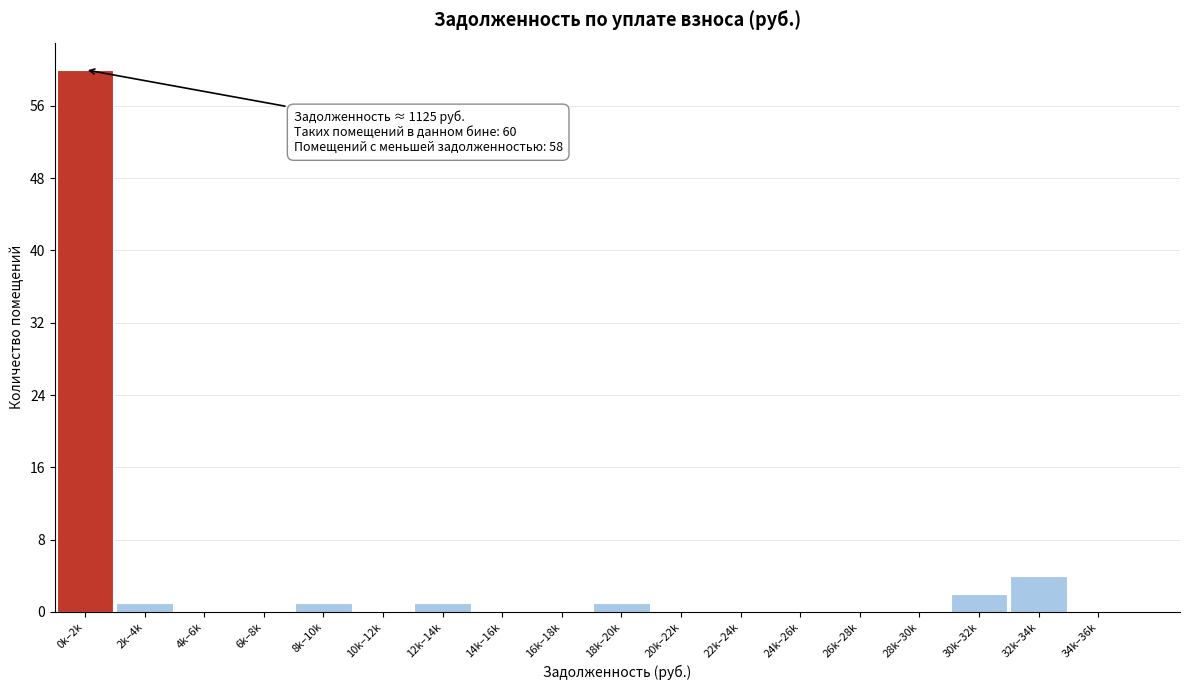

Reading right to left, extract all data points from this chart.

34k–36k=0	32k–34k=4	30k–32k=2	28k–30k=0	26k–28k=0	24k–26k=0	22k–24k=0	20k–22k=0	18k–20k=1	16k–18k=0	14k–16k=0	12k–14k=1	10k–12k=0	8k–10k=1	6k–8k=0	4k–6k=0	2k–4k=1	0k–2k=60